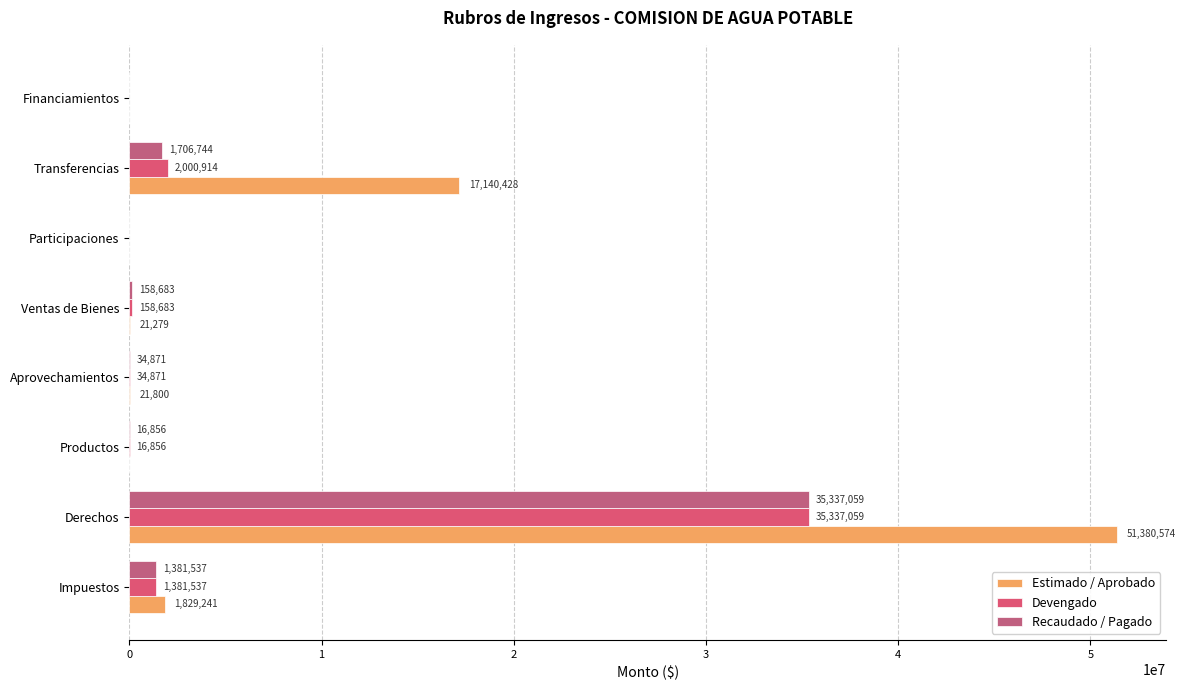

How many groups of bars are there?

8